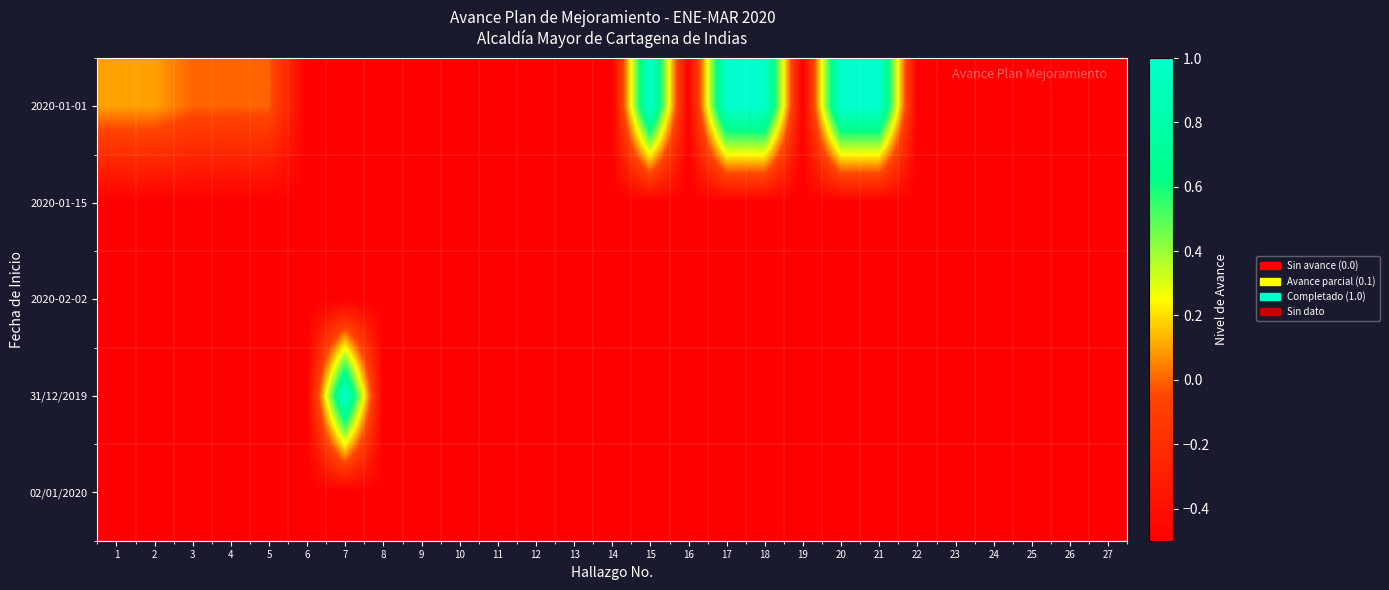

Reading left to right, extract all data points from this chart.

2020-01-01: 1=0.1	2=0.1	3=0.0	4=0.0	5=0.0	6=-0.5	7=-0.5	8=-0.5	9=-0.5	10=-0.5	11=-0.5	12=-0.5	13=-0.5	14=-0.5	15=1.0	16=-0.5	17=1.0	18=1.0	19=-0.5	20=1.0	21=1.0	22=-0.5	23=-0.5	24=-0.5	25=-0.5	26=-0.5	27=-0.5
2020-01-15: 1=-0.5	2=-0.5	3=-0.5	4=-0.5	5=-0.5	6=-0.5	7=-0.5	8=-0.5	9=-0.5	10=-0.5	11=-0.5	12=-0.5	13=-0.5	14=-0.5	15=-0.5	16=-0.5	17=-0.5	18=-0.5	19=-0.5	20=-0.5	21=-0.5	22=-0.5	23=-0.5	24=-0.5	25=-0.5	26=-0.5	27=-0.5
2020-02-02: 1=-0.5	2=-0.5	3=-0.5	4=-0.5	5=-0.5	6=-0.5	7=-0.5	8=-0.5	9=-0.5	10=-0.5	11=-0.5	12=-0.5	13=-0.5	14=-0.5	15=-0.5	16=-0.5	17=-0.5	18=-0.5	19=-0.5	20=-0.5	21=-0.5	22=-0.5	23=-0.5	24=-0.5	25=-0.5	26=-0.5	27=-0.5
31/12/2019: 1=-0.5	2=-0.5	3=-0.5	4=-0.5	5=-0.5	6=-0.5	7=1.0	8=-0.5	9=-0.5	10=-0.5	11=-0.5	12=-0.5	13=-0.5	14=-0.5	15=-0.5	16=-0.5	17=-0.5	18=-0.5	19=-0.5	20=-0.5	21=-0.5	22=-0.5	23=-0.5	24=-0.5	25=-0.5	26=-0.5	27=-0.5
02/01/2020: 1=-0.5	2=-0.5	3=-0.5	4=-0.5	5=-0.5	6=-0.5	7=-0.5	8=-0.5	9=-0.5	10=-0.5	11=-0.5	12=-0.5	13=-0.5	14=-0.5	15=-0.5	16=-0.5	17=-0.5	18=-0.5	19=-0.5	20=-0.5	21=-0.5	22=-0.5	23=-0.5	24=-0.5	25=-0.5	26=-0.5	27=-0.5